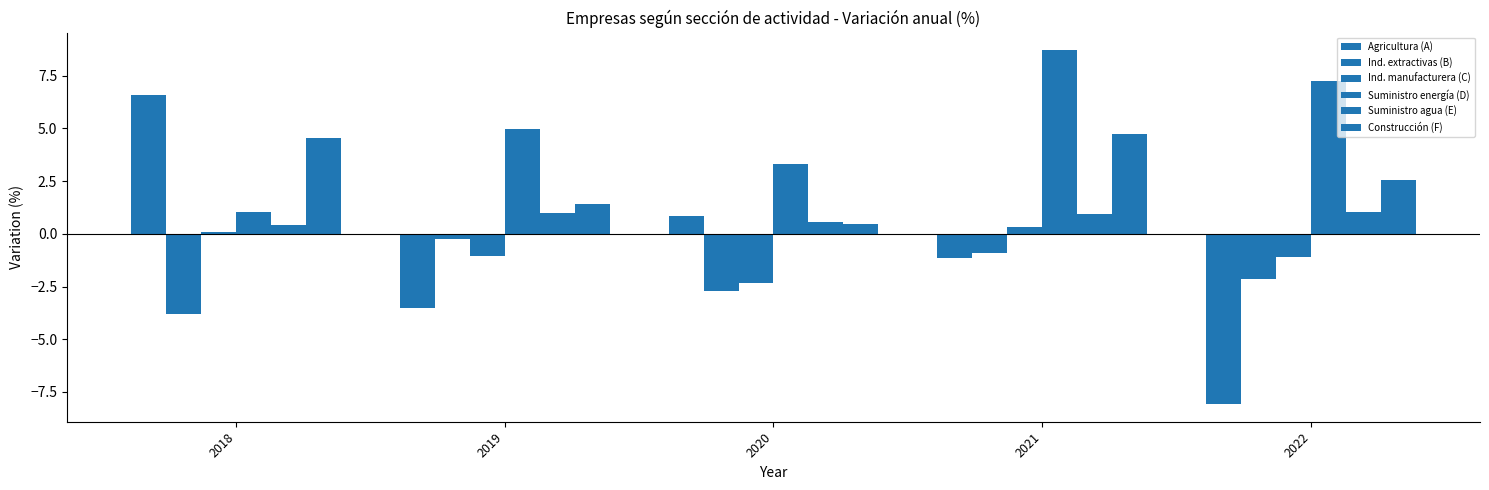

How many values in the Ind. manufacturera (C) series are below -1?

3